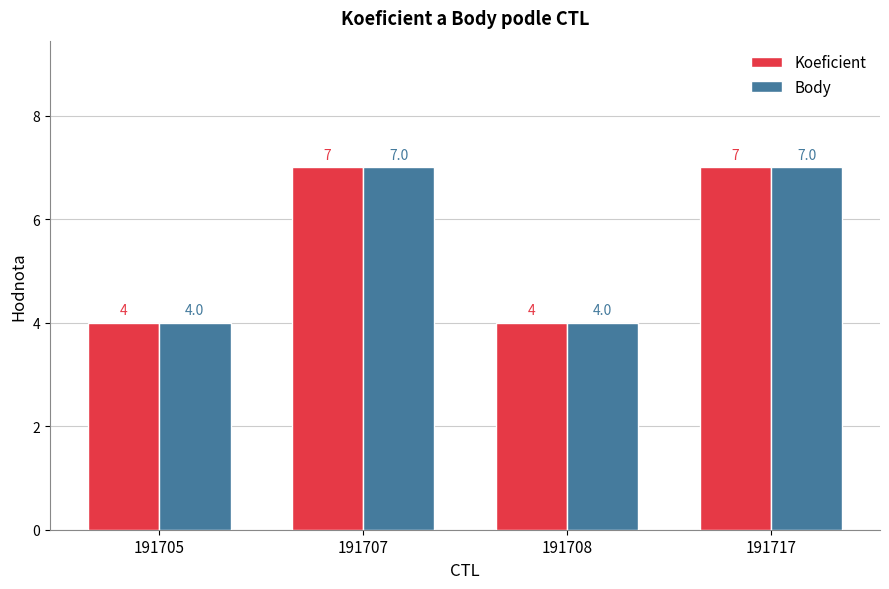

What is the total value across all series at 191717?

14